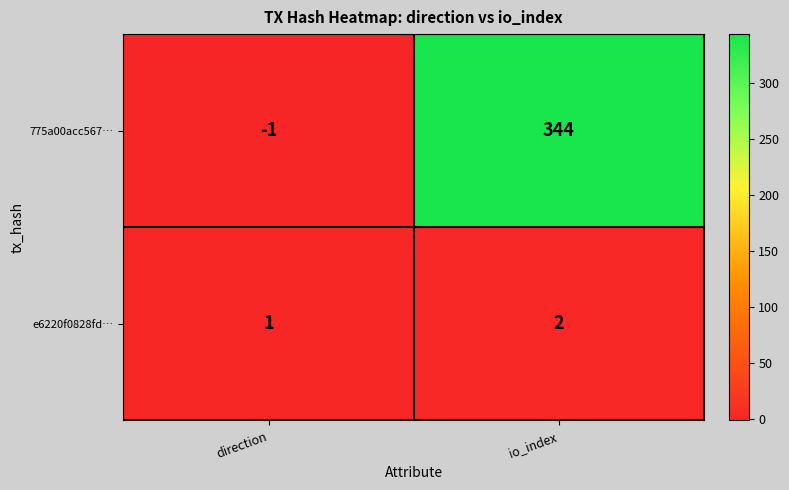

Reading left to right, transcribe all the data shown in this chart.

775a00acc567…: direction=-1	io_index=344
e6220f0828fd…: direction=1	io_index=2